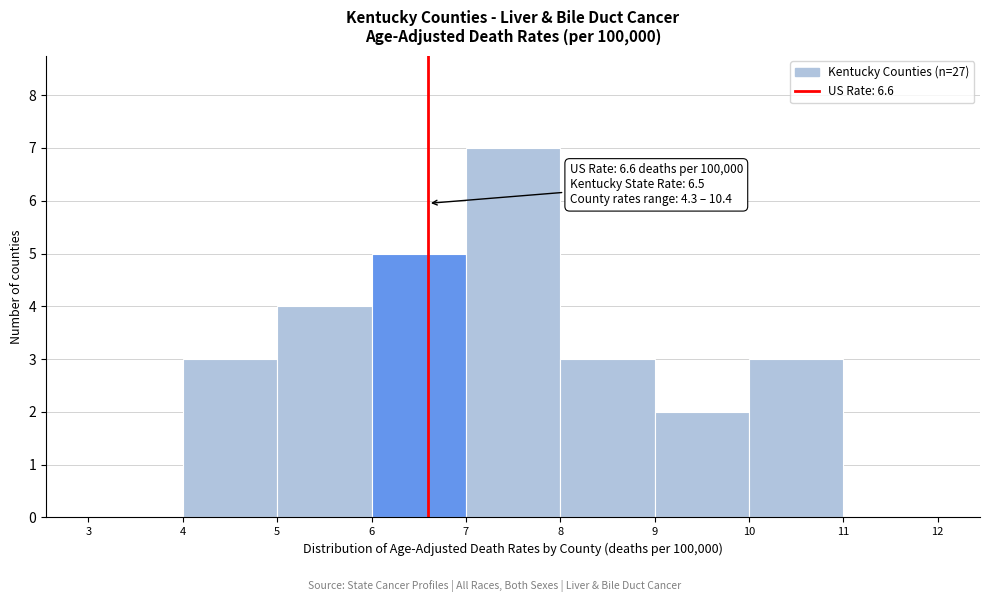

Over which range of the x-axis is the bar tallest?

7 to 8